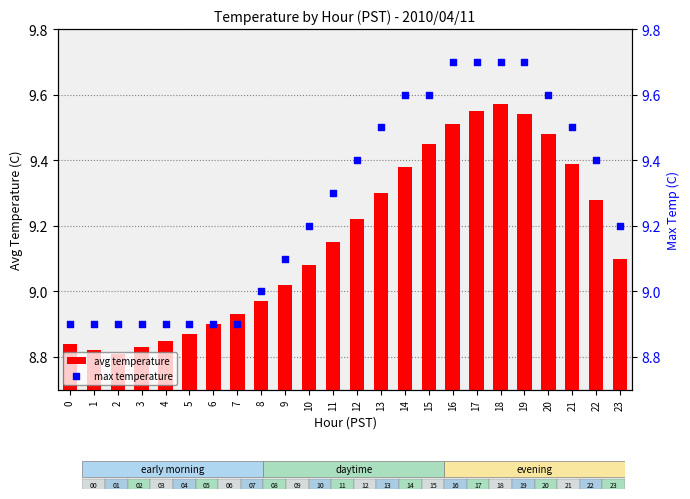

What are all the series names shown in the legend?

avg temperature, max temperature